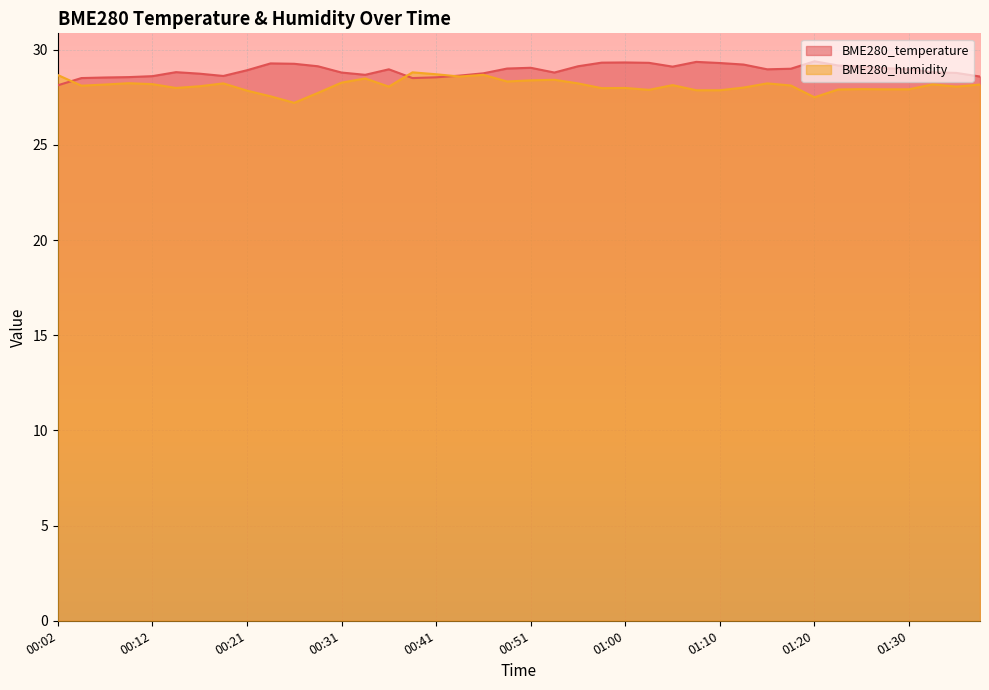

What are all the series names shown in the legend?

BME280_temperature, BME280_humidity